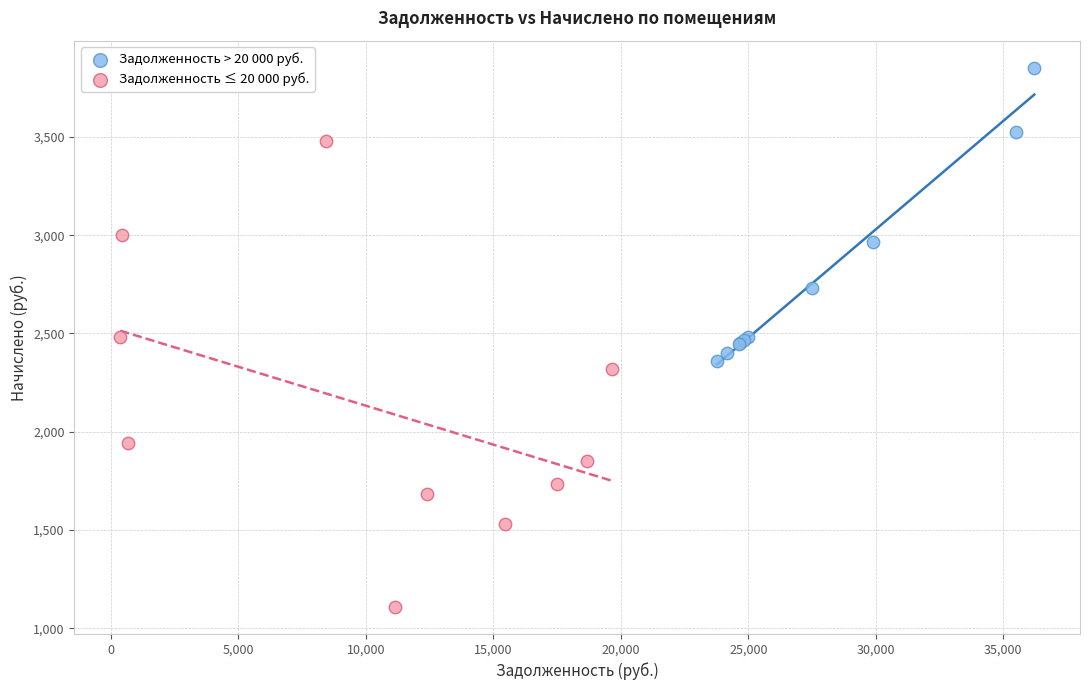

Which series has the widest spread of Y values?

Задолженность ≤ 20 000 руб.